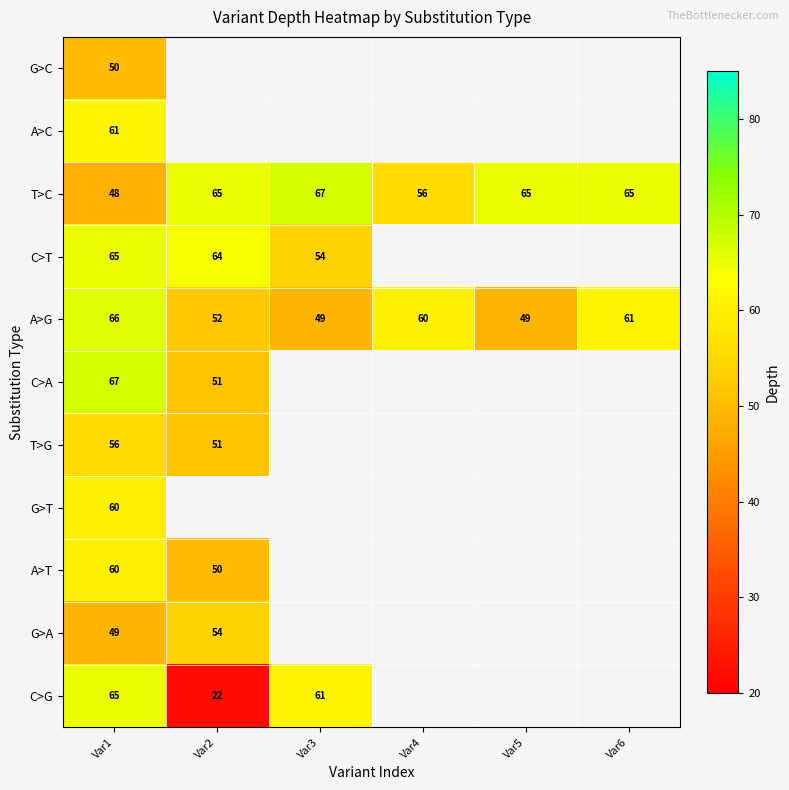

Which category has the highest value in the T>C series?

Var3